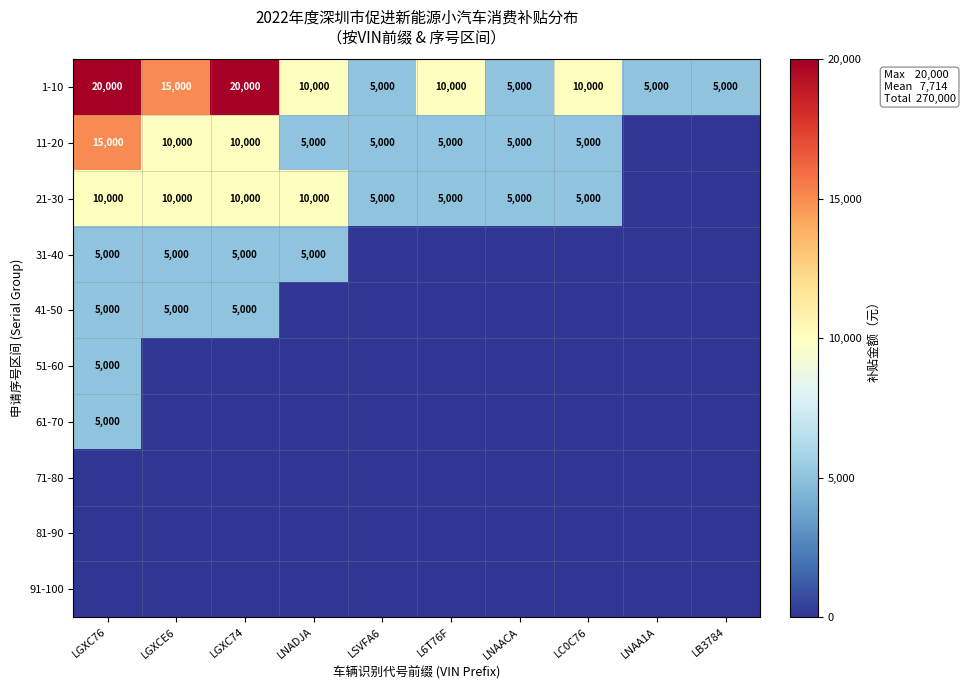

What is the sum of all 1-10 values?

105000